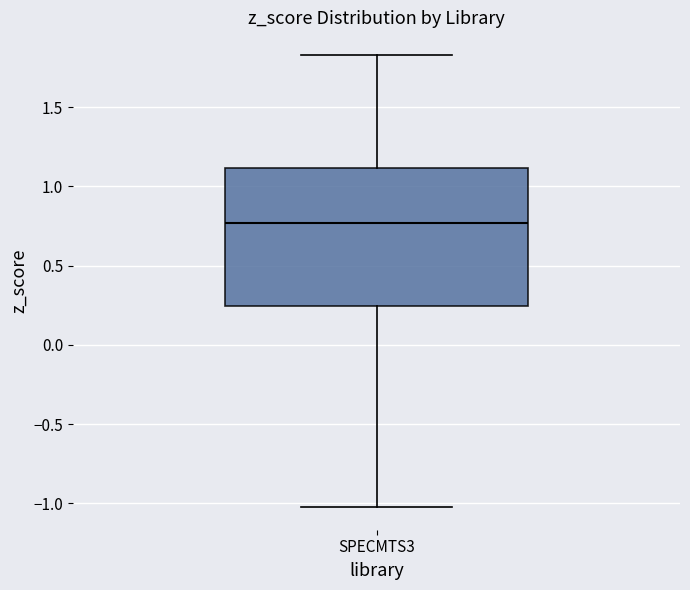

Read this box plot against the y-axis: the position of the median line, the range covered by the box, and the ends of both whiskers. The values are not printed on the chart, so give them approximately, as read against the axis.

median 0.75, box 0.25 to 1.10, whiskers -1.00 to 1.85